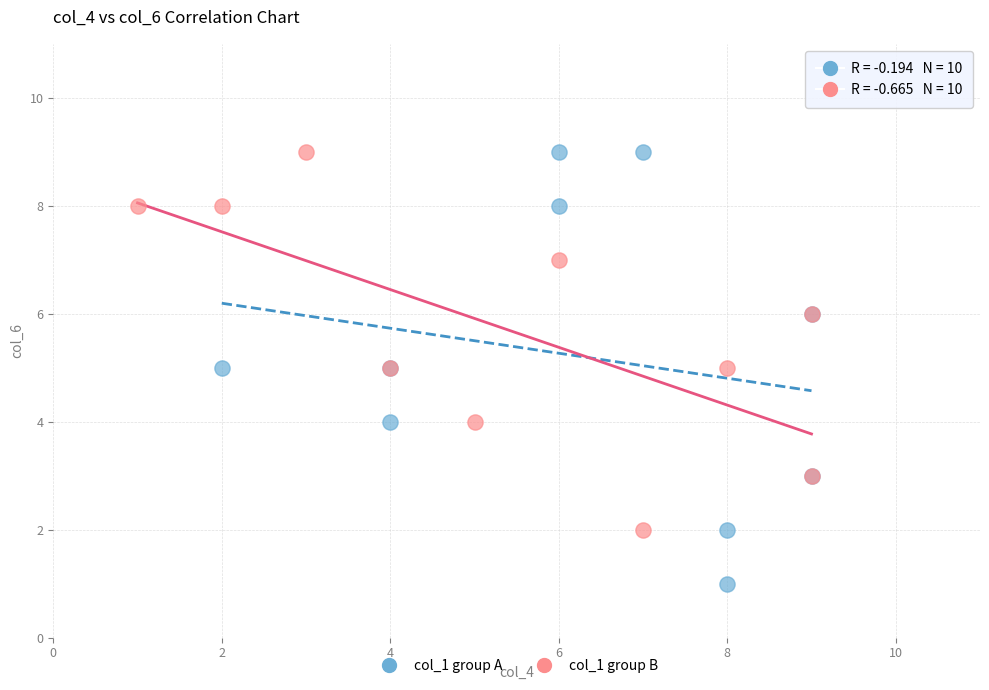

Which series has the largest Y range (max minus min)?

col_1 group A